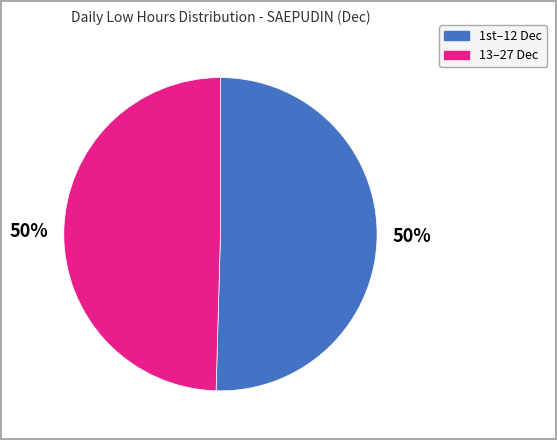

To the nearest percent, what is the average slice percentage?

50%